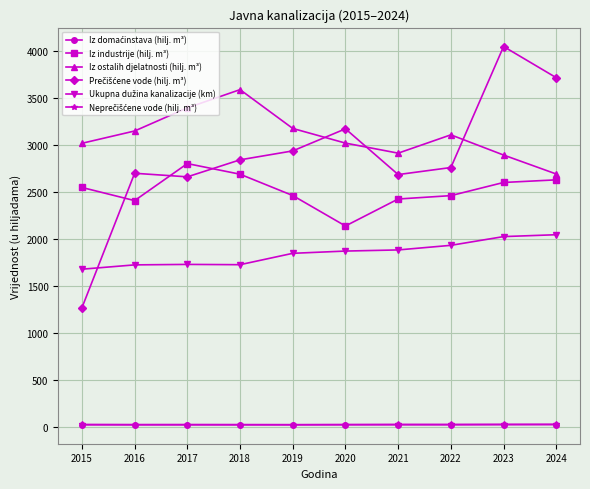

Which series has the largest total across all categories?

Iz ostalih djelatnosti (hilj. m³)